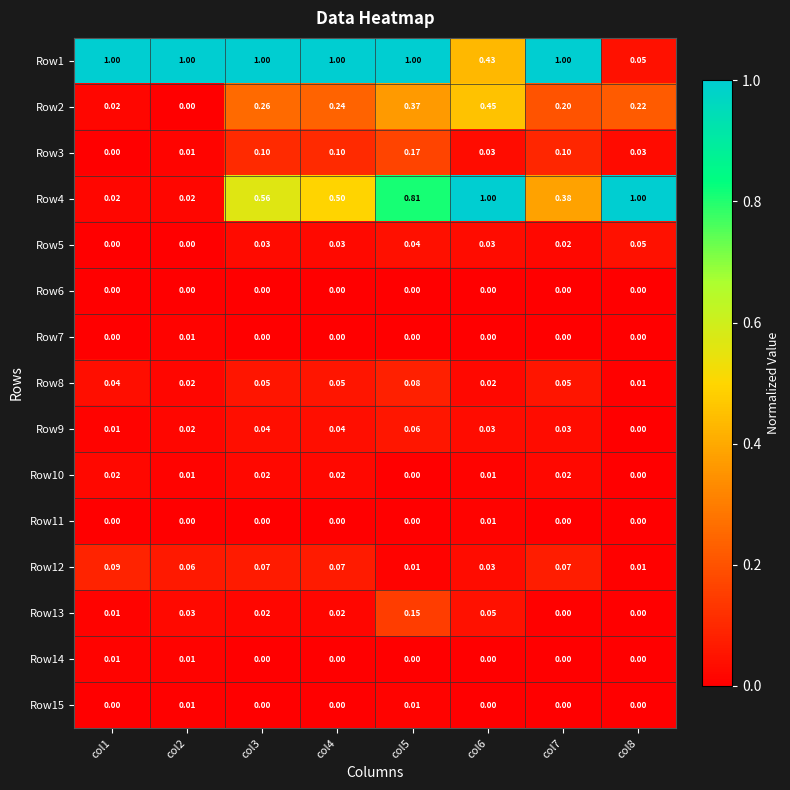

How many data points does each series have?

8